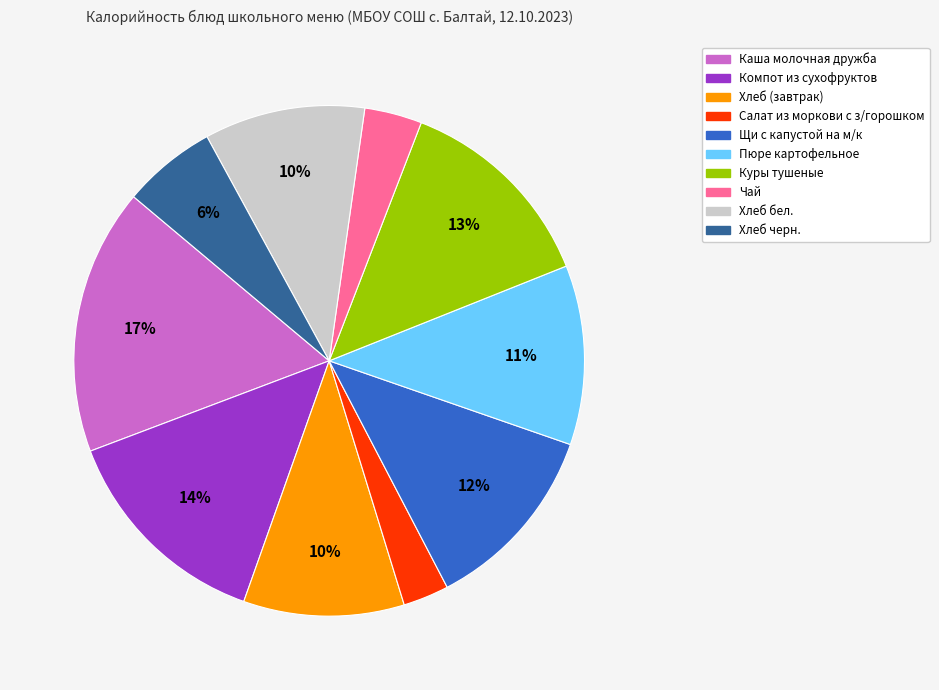

How many segments does this pie chart have?

10